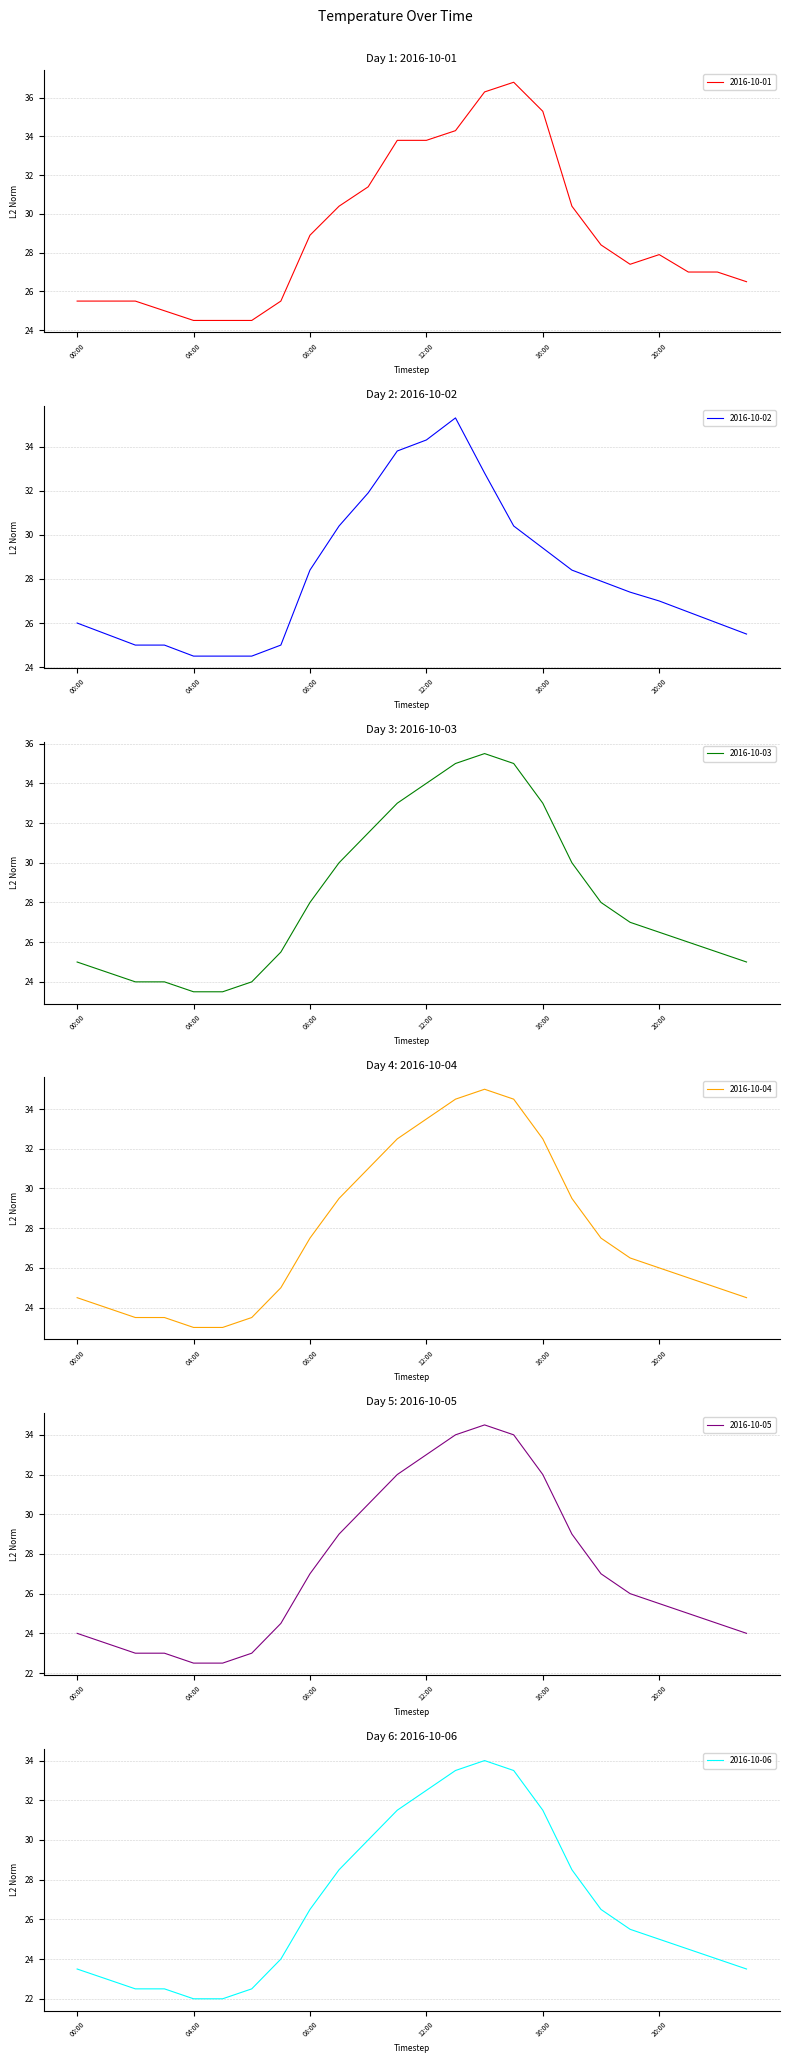

Which series has the largest total across all categories?

2016-10-01